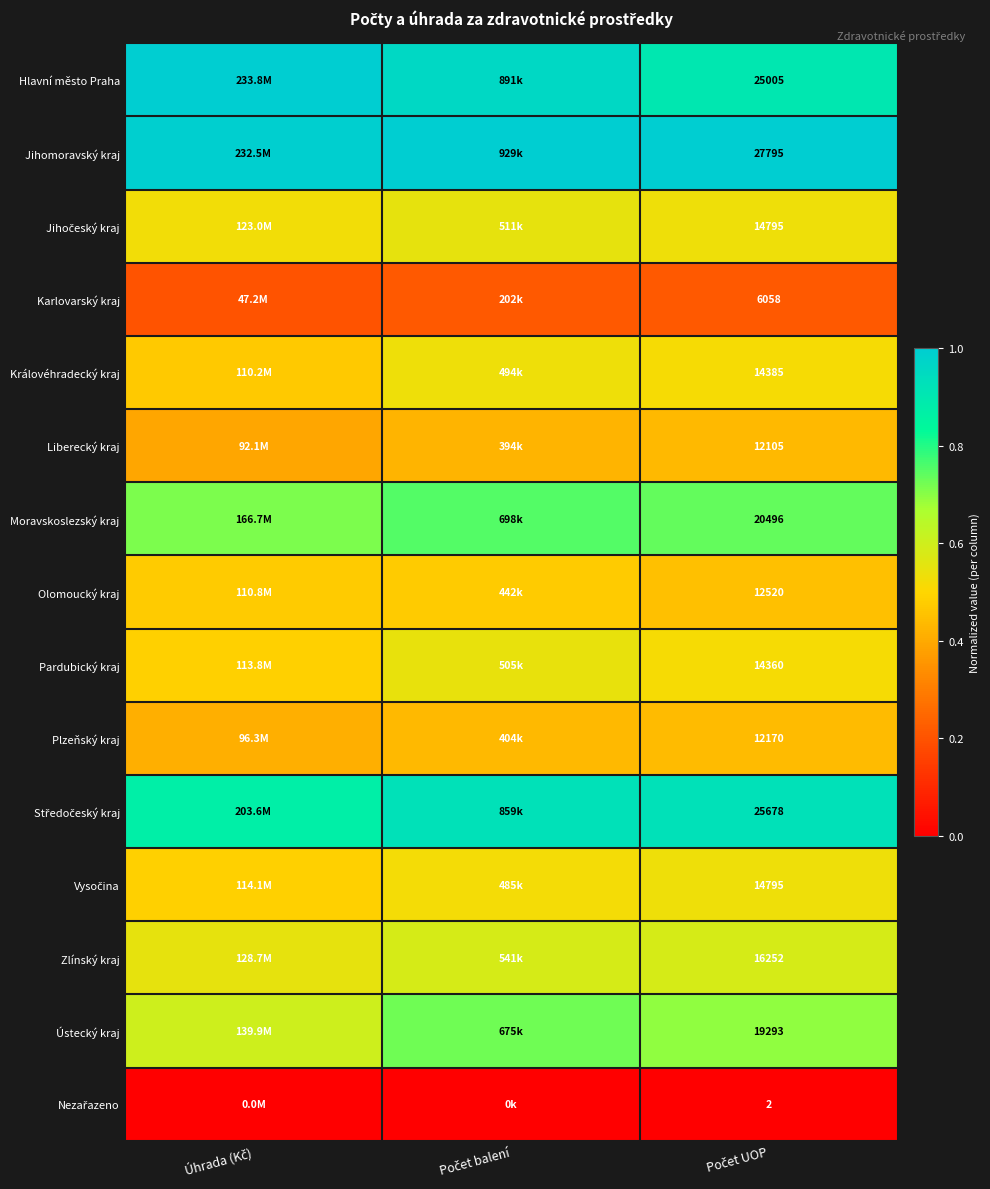

How many data points does each series have?

3